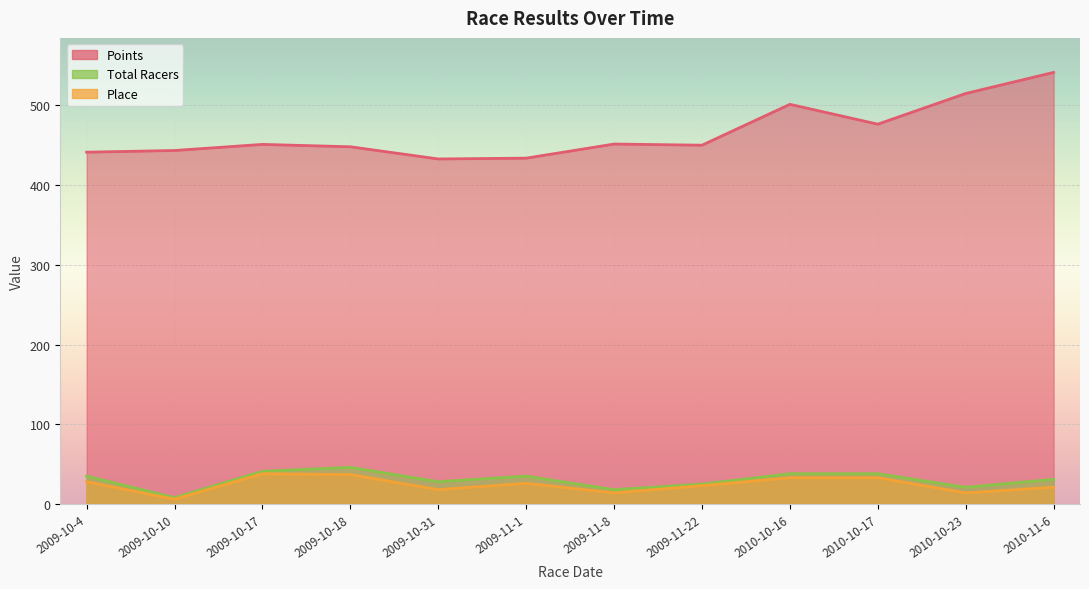

Reading left to right, extract all data points from this chart.

Points: 2009-10-4=441.2	2009-10-10=443.3	2009-10-17=451.0	2009-10-18=448.0	2009-10-31=432.7	2009-11-1=433.8	2009-11-8=451.4	2009-11-22=450.0	2010-10-16=501.3	2010-10-17=476.4	2010-10-23=514.8	2010-11-6=541.3
Place: 2009-10-4=28.0	2009-10-10=6.0	2009-10-17=38.0	2009-10-18=37.0	2009-10-31=18.0	2009-11-1=26.0	2009-11-8=14.0	2009-11-22=23.0	2010-10-16=33.0	2010-10-17=33.0	2010-10-23=14.0	2010-11-6=21.0
Total Racers: 2009-10-4=35.0	2009-10-10=8.0	2009-10-17=41.0	2009-10-18=46.0	2009-10-31=28.0	2009-11-1=35.0	2009-11-8=18.0	2009-11-22=25.0	2010-10-16=38.0	2010-10-17=38.0	2010-10-23=21.0	2010-11-6=31.0